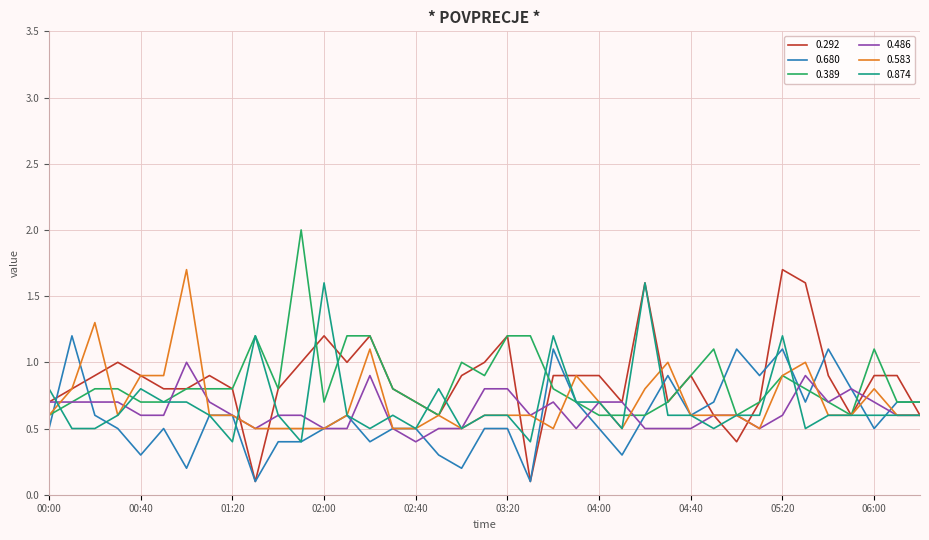

What is the highest value of the 0.486 series?

1.0